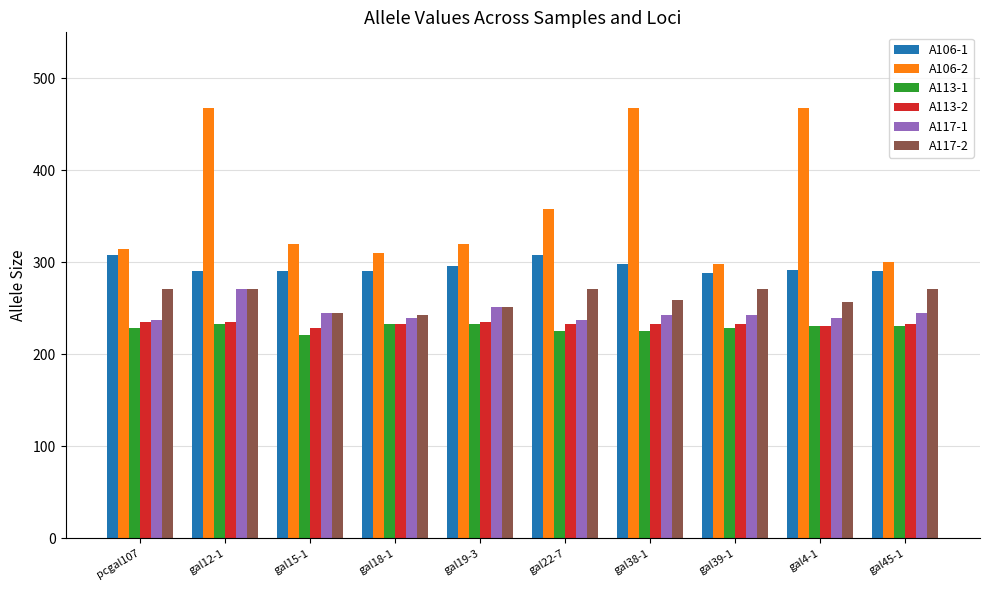

What is the label of the 6th bar from the right?

gal19-3